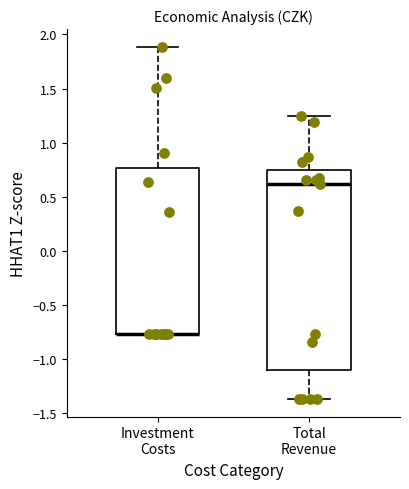

Comparing the boxes themselves (not the whiskers), which one is the tallest?

Total Revenue